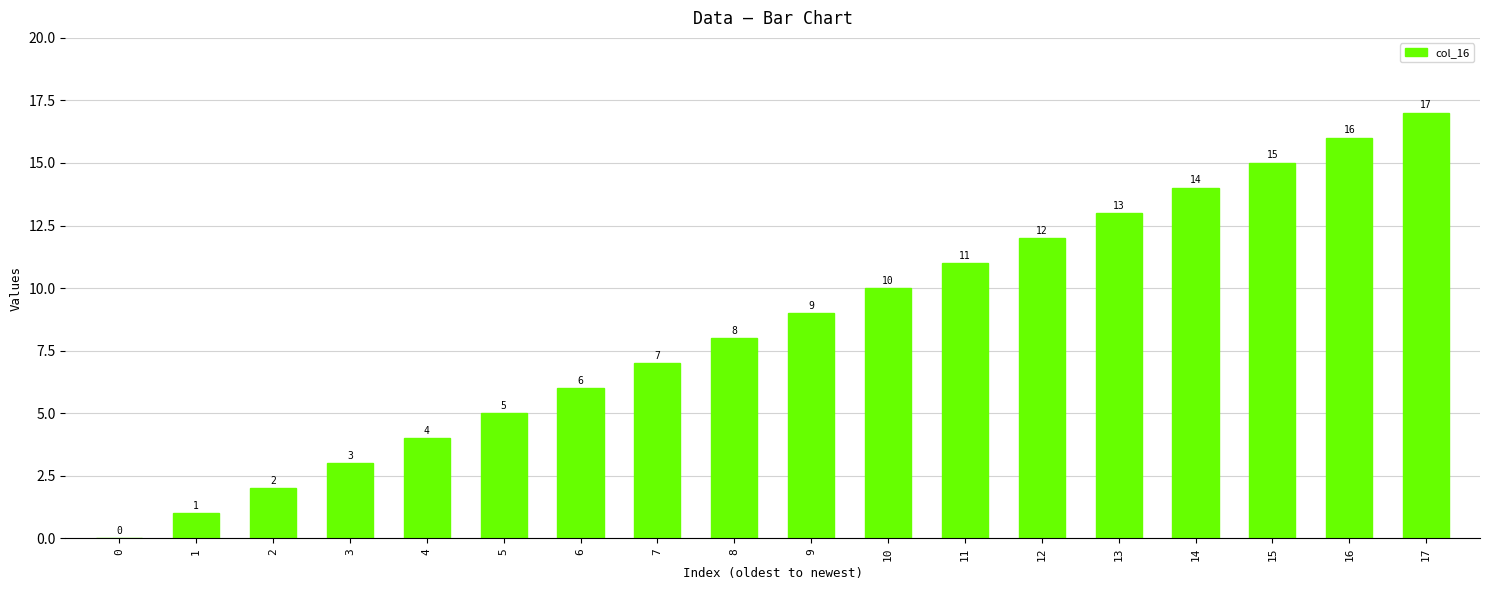

What is the ratio of the value at 15 to the value at 8?

1.9